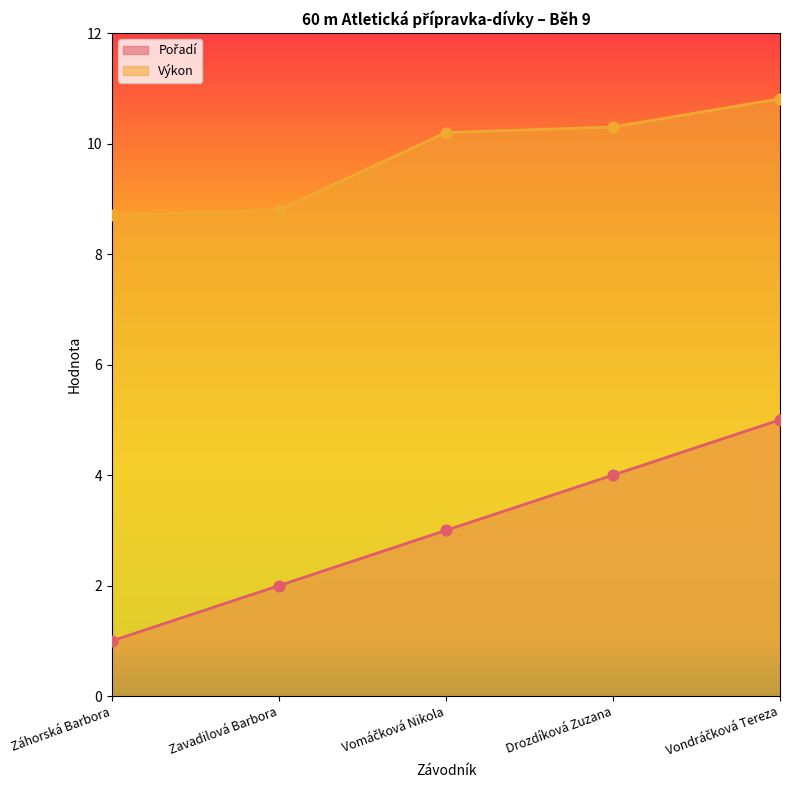

What are all the series names shown in the legend?

Pořadí, Výkon